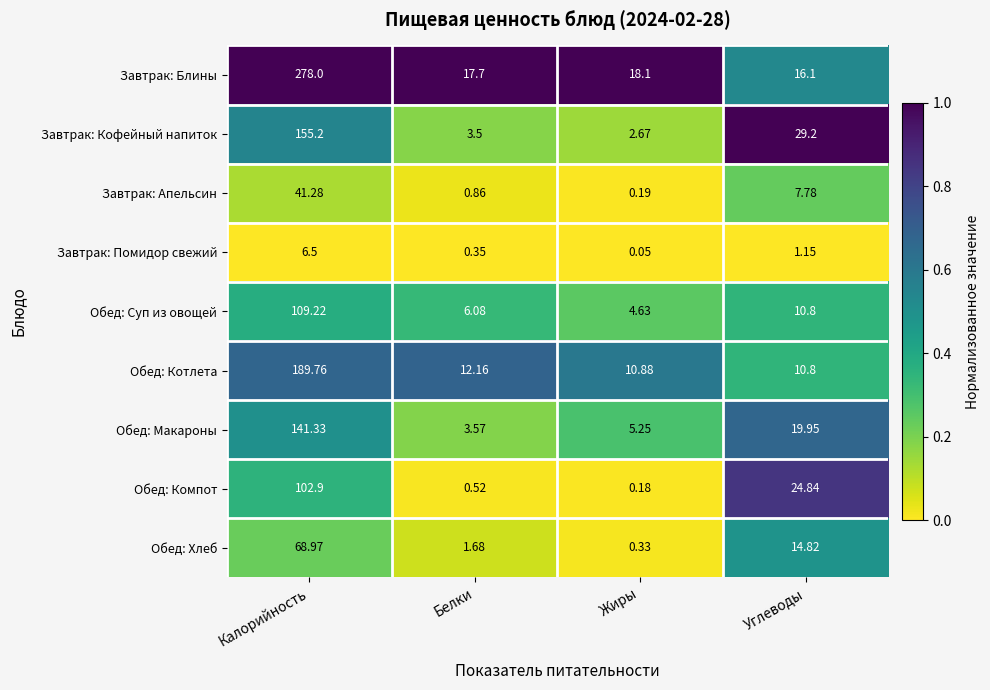

At which label is Обед: Макароны closest to 72?

Углеводы